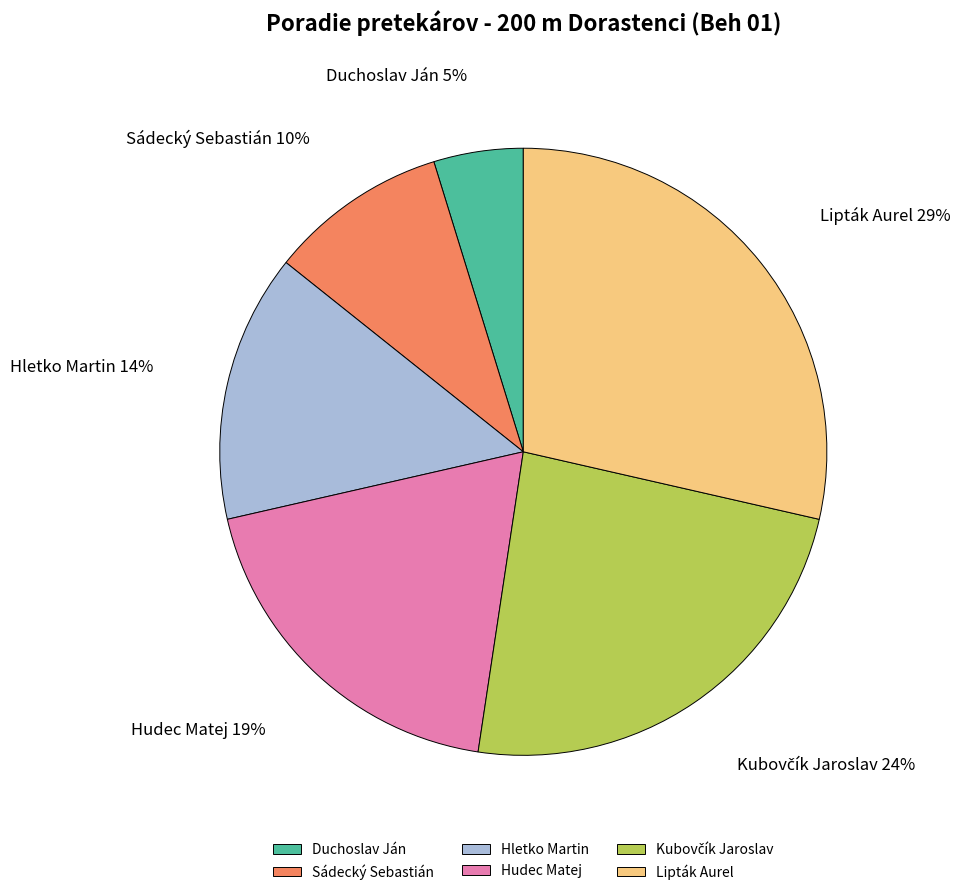

Which category has the biggest portion of the pie?

Lipták Aurel